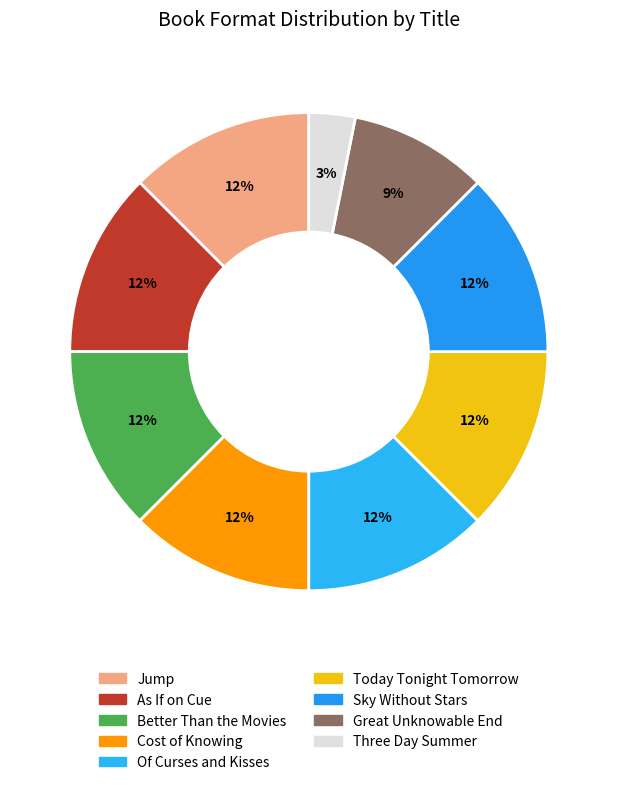

Which has a higher value, Three Day Summer or As If on Cue?

As If on Cue